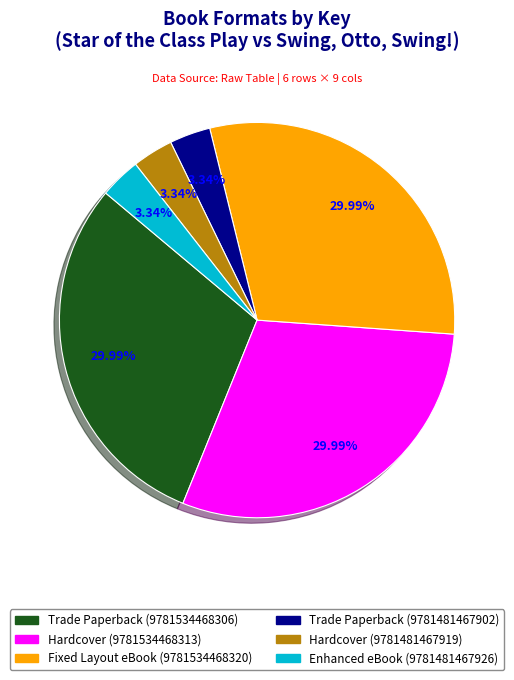

Combined, what portion of the pie is Enhanced eBook (9781481467926) and Fixed Layout eBook (9781534468320)?

33.3%